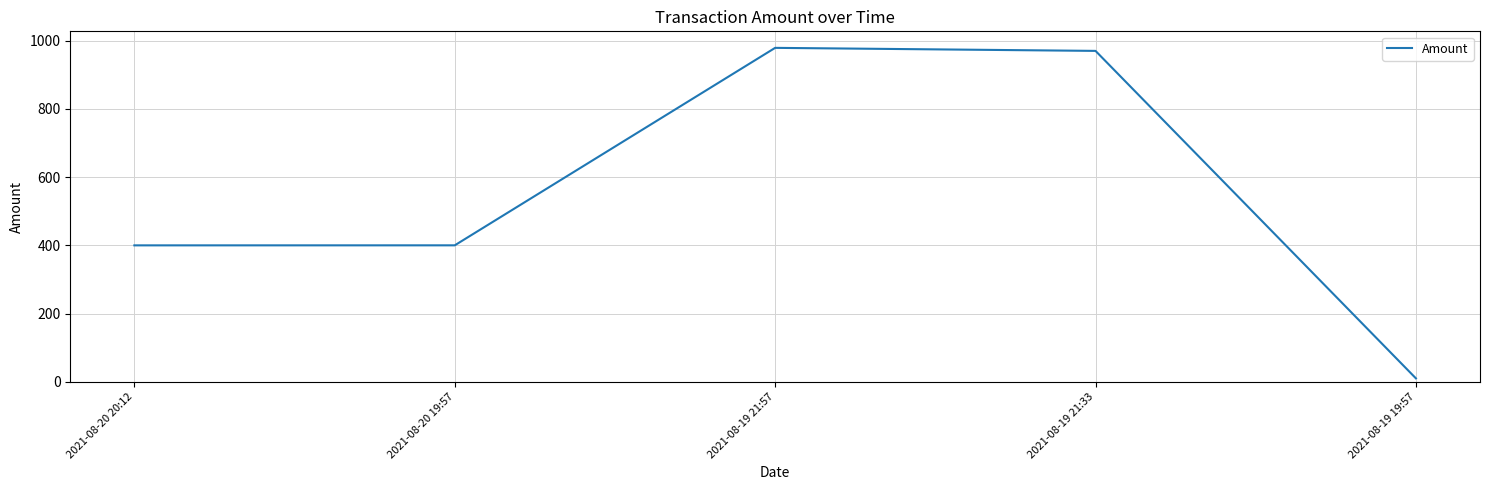

What is the change in value from 2021-08-20 20:12 to 2021-08-19 21:57?

+579.0